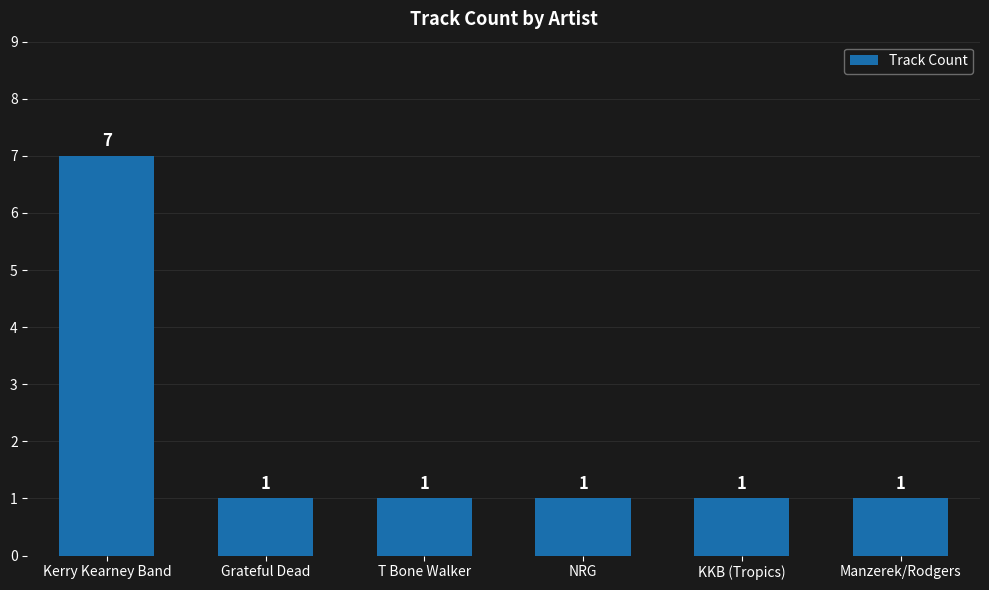

How many categories are shown in the chart?

6